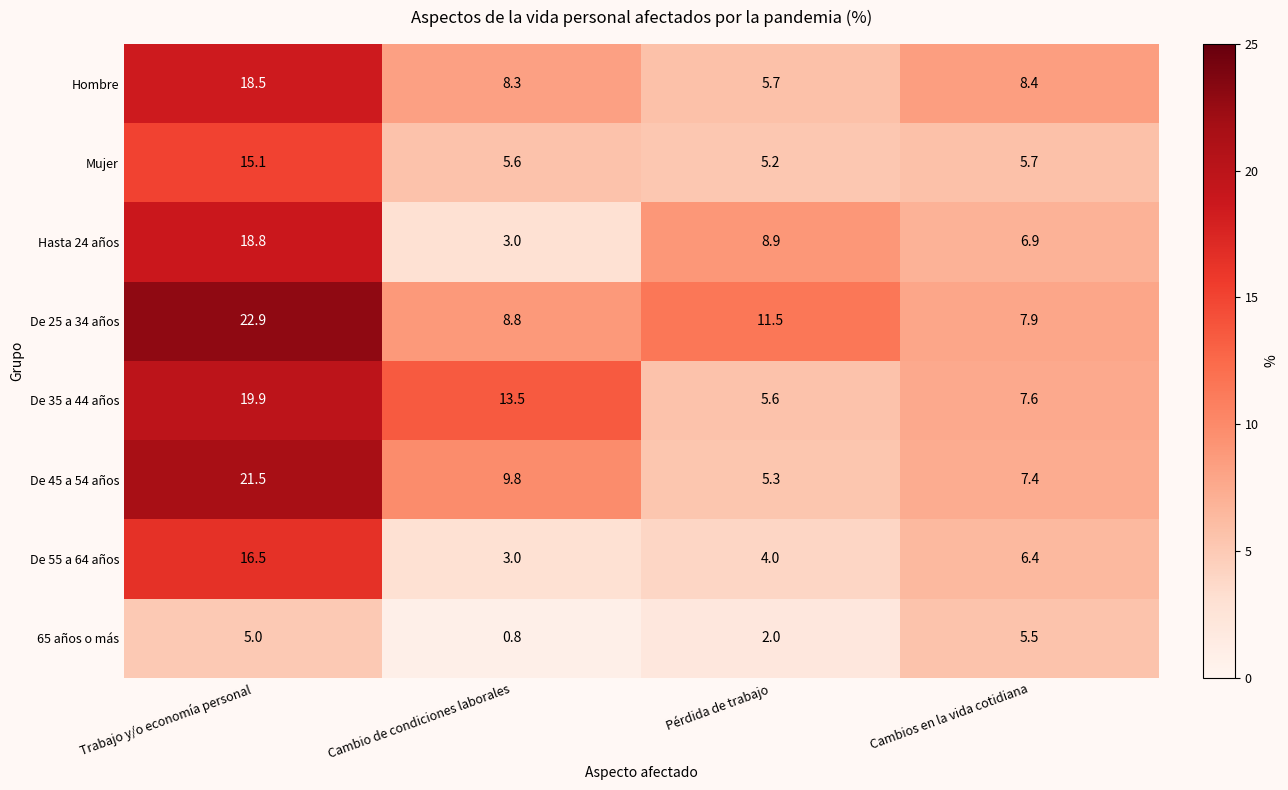

The 65 años o más series shows 0.8 at Cambio de condiciones laborales. True or false?

True